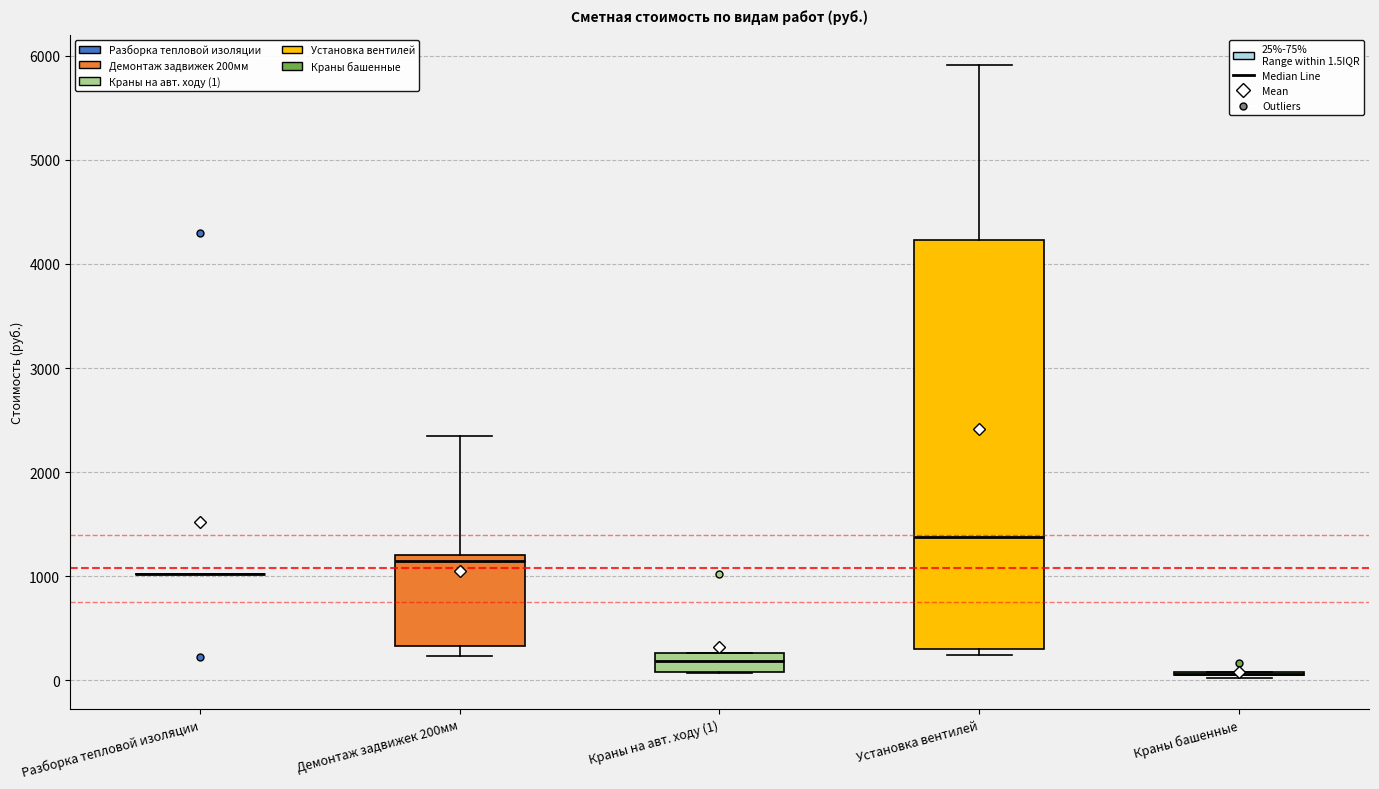

Comparing the boxes themselves (not the whiskers), which one is the tallest?

Установка вентилей